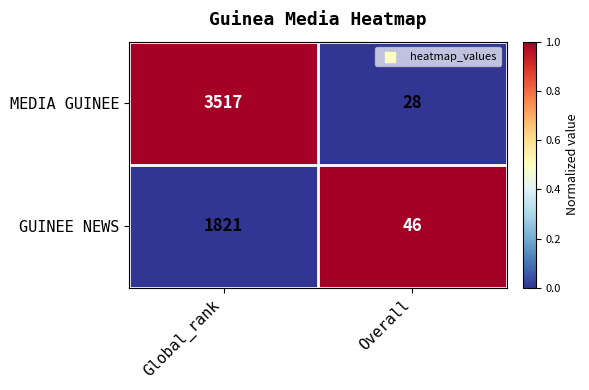

The GUINEE NEWS series shows 46 at Overall. True or false?

True